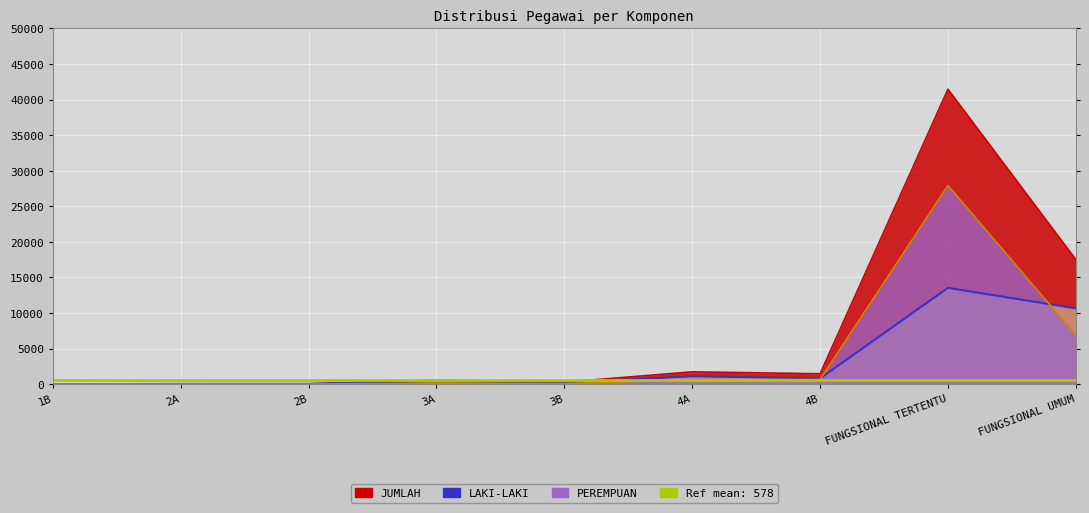

Which series has the largest total across all categories?

JUMLAH